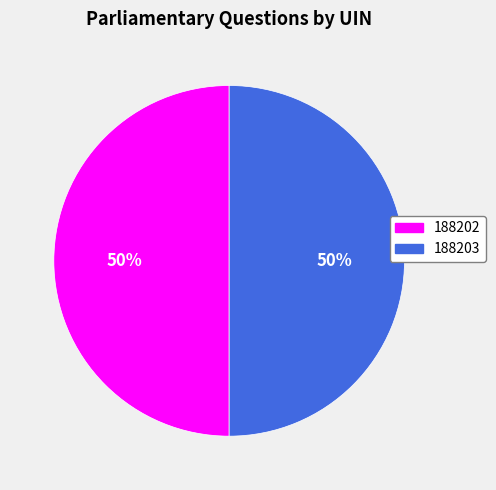

Combined, do 188202 and 188203 account for over 50%?

Yes